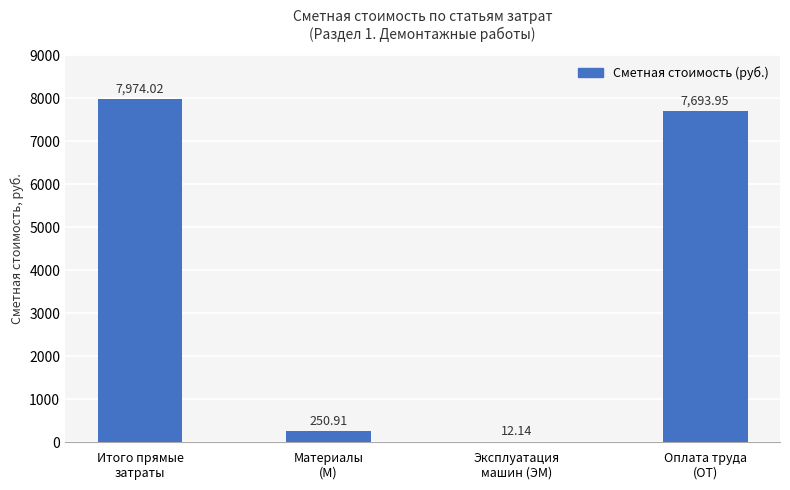

Are the bars grouped side by side (vs. stacked)?

No